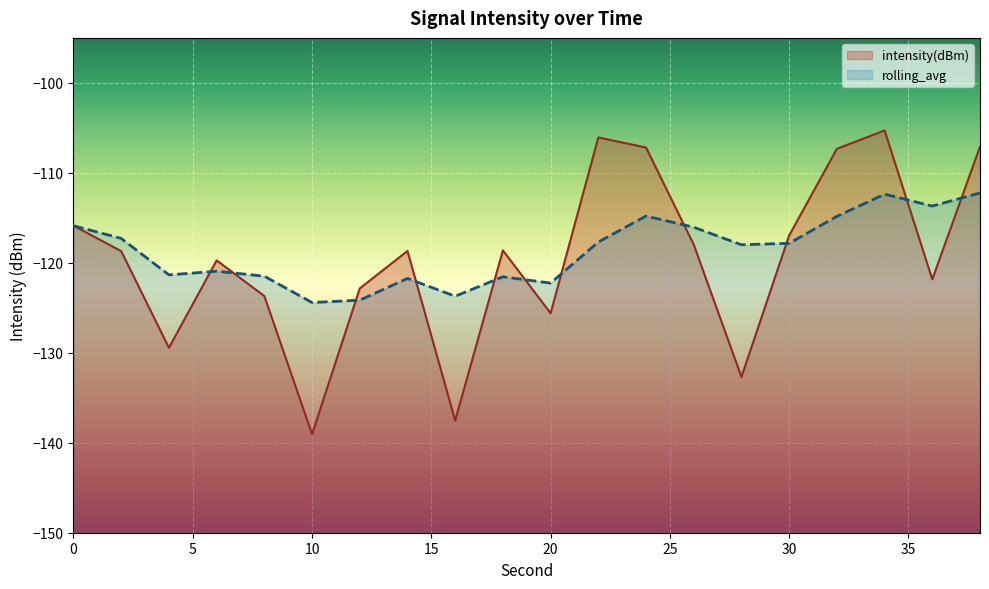

Rank the series at 34 from highest to lowest value.

intensity(dBm), rolling_avg